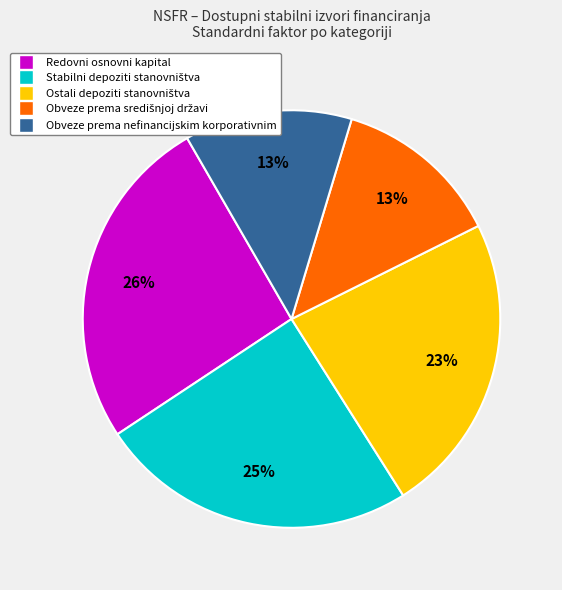

Is it true that Redovni osnovni kapital is 19% of the pie?

False